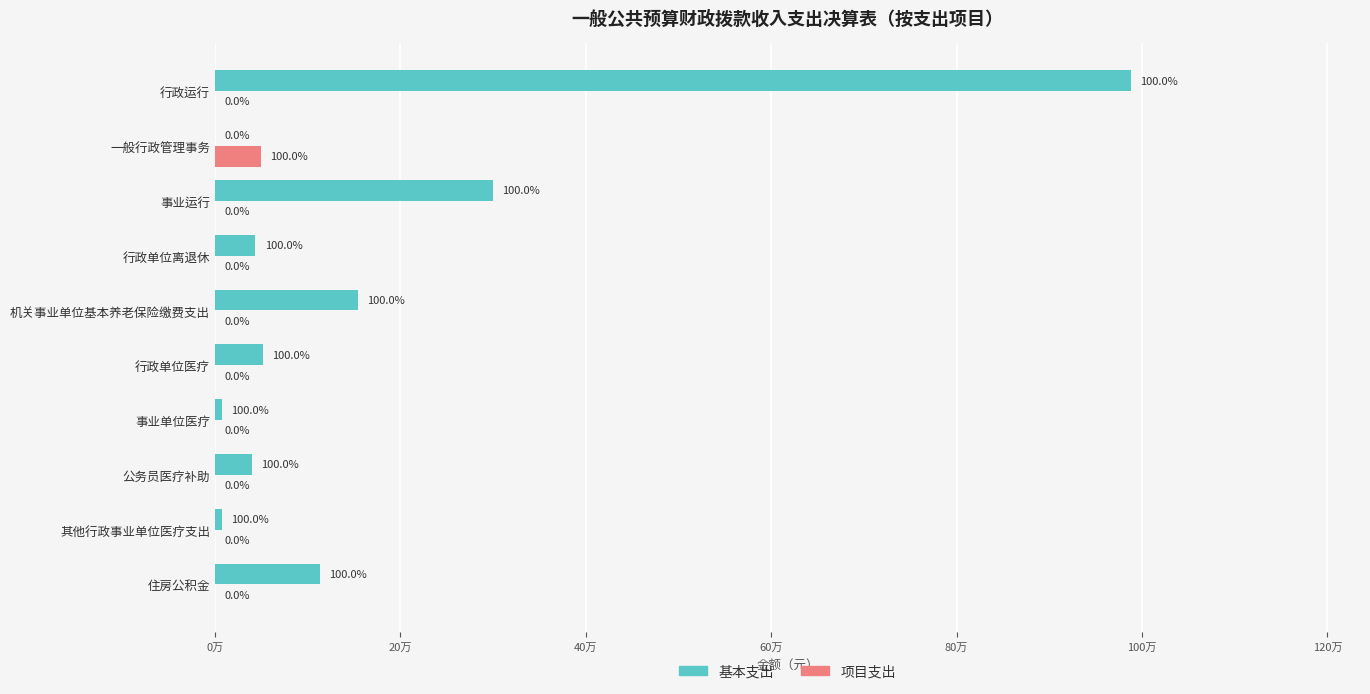

Which label corresponds to the largest value in the chart?

行政运行